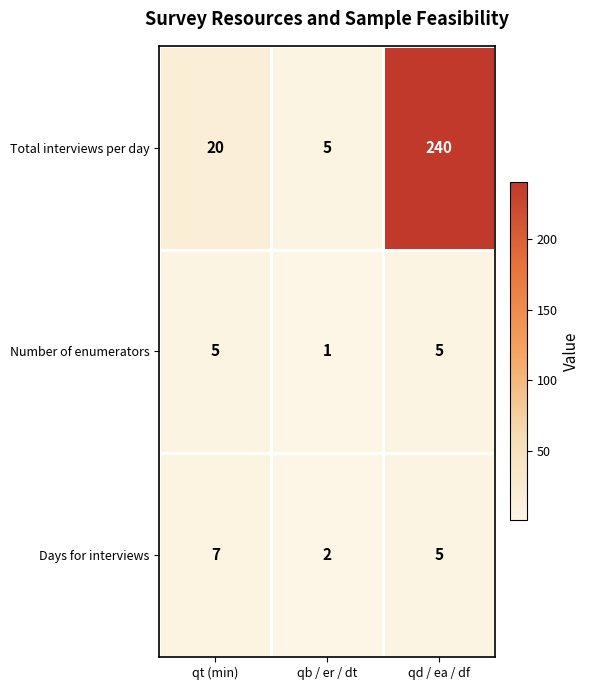

What is the difference between the maximum and minimum values in the Days for interviews series?

5